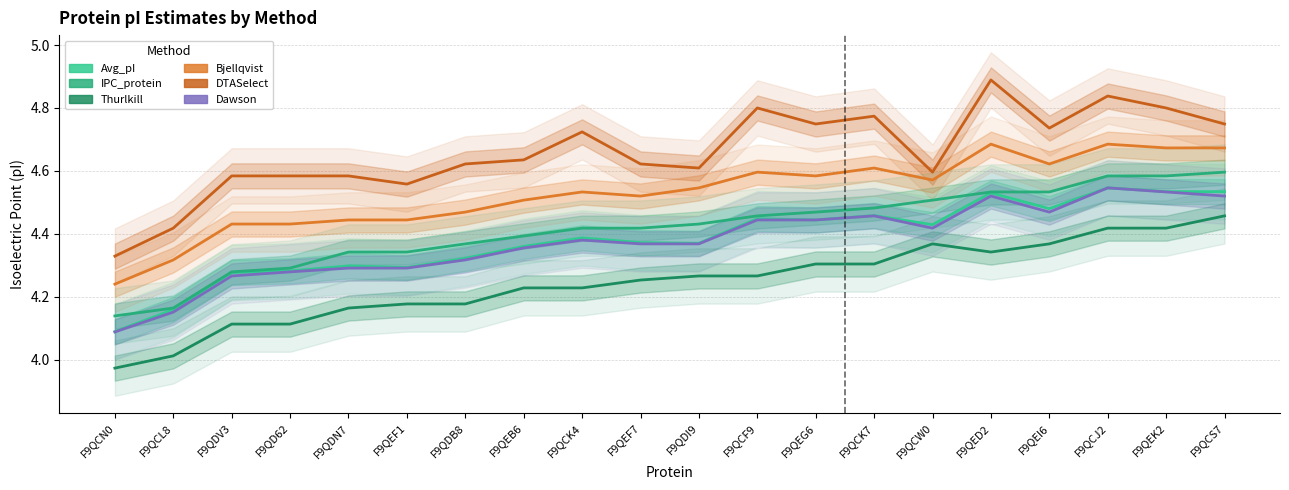

What is the total value across all series at F9QEK2?

27.5